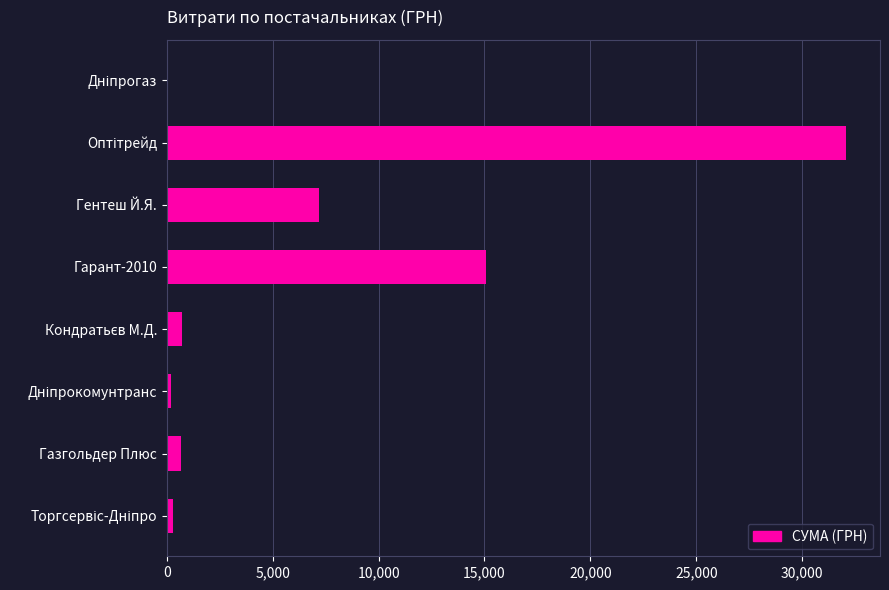

How many distinct data groups are displayed?

1